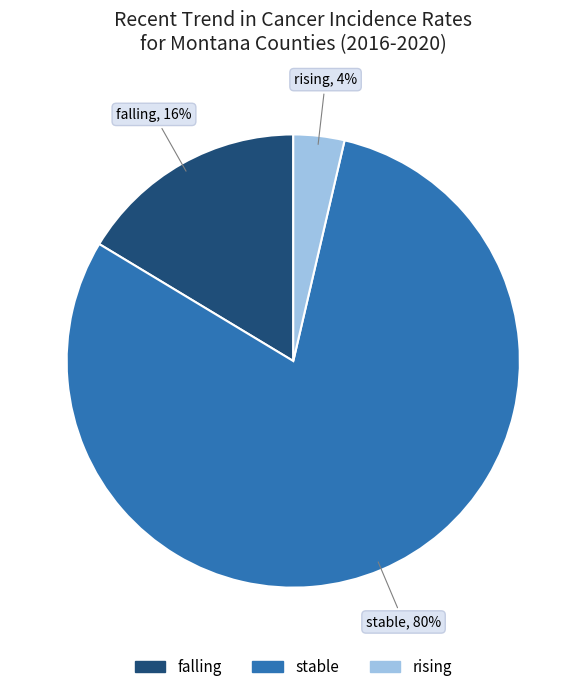

Rank the categories by value from lowest to highest.

rising, falling, stable